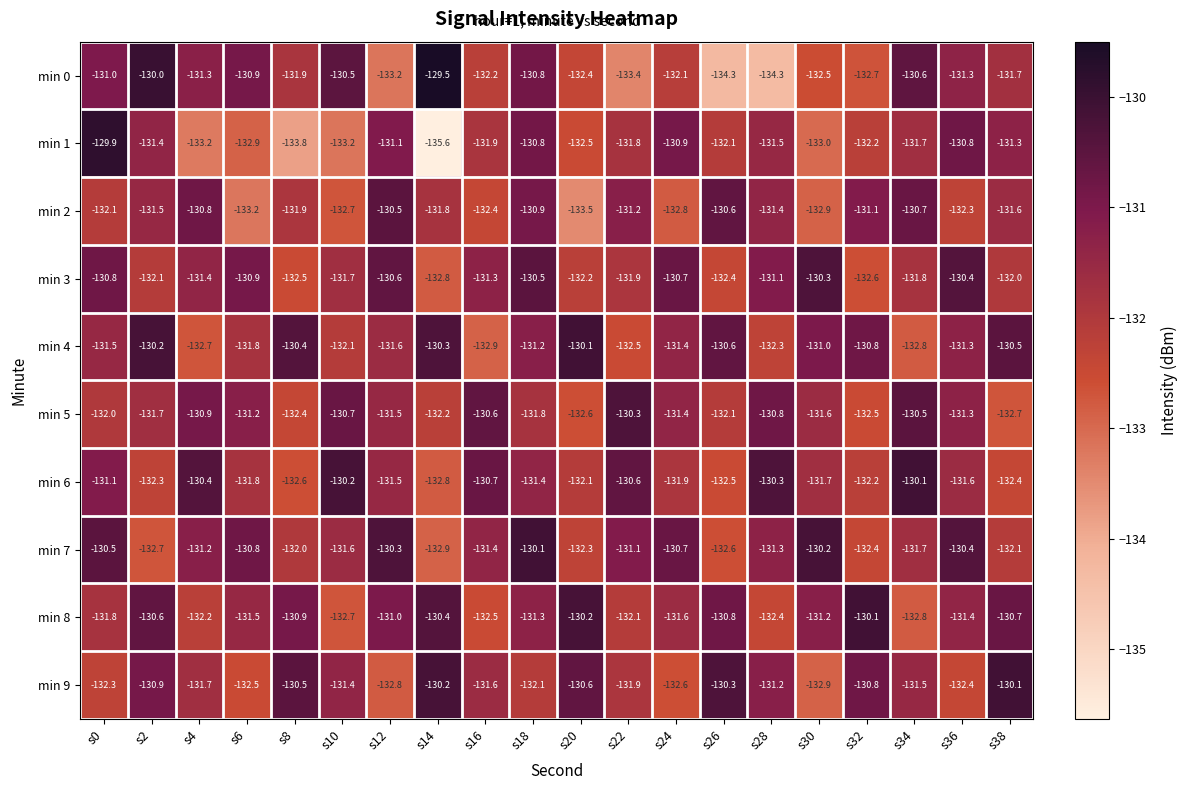

Count the number of data series in this chart.

10